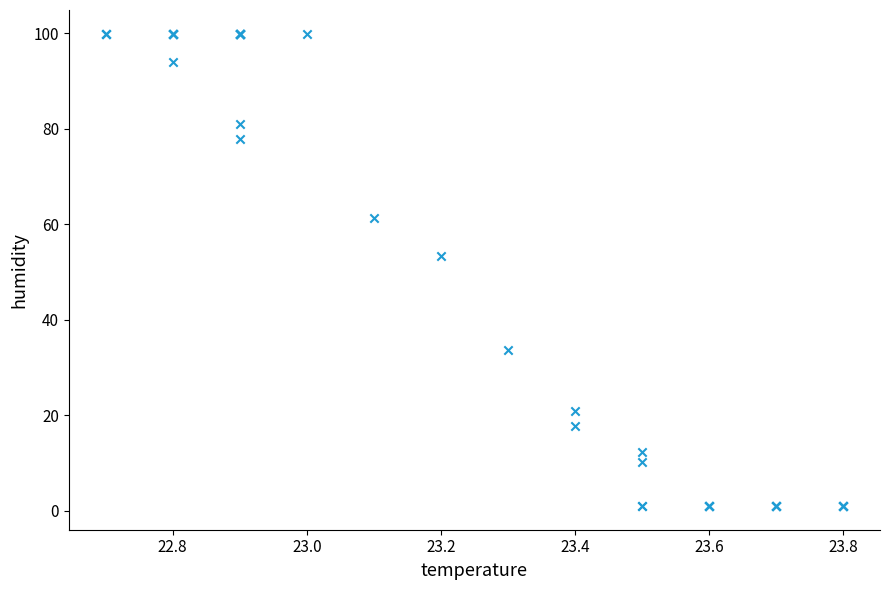

What Y value in the scatter plot is closest to 50?

53.3